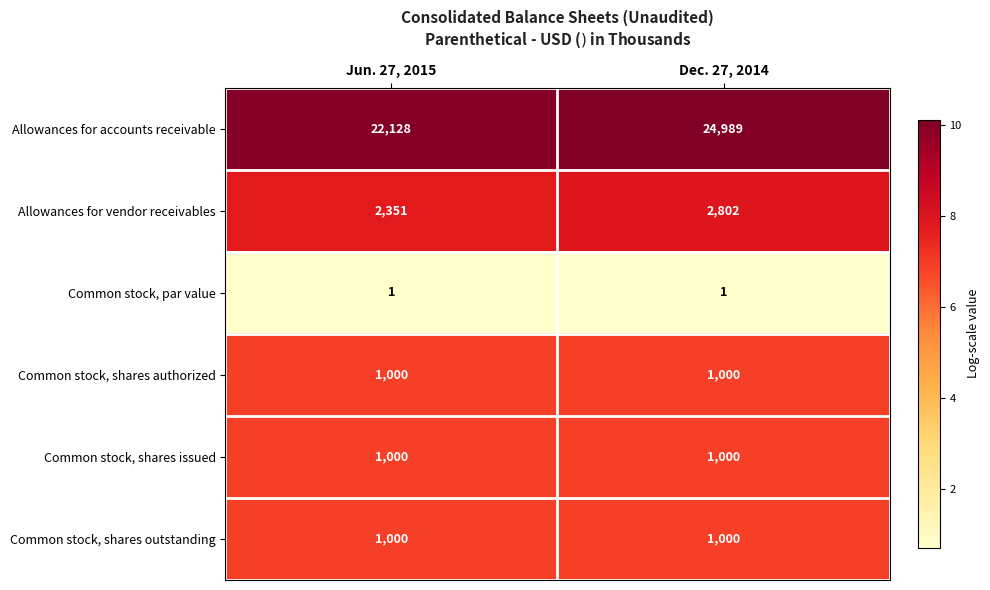

Between Jun. 27, 2015 and Dec. 27, 2014, which series saw the biggest shift?

Allowances for accounts receivable